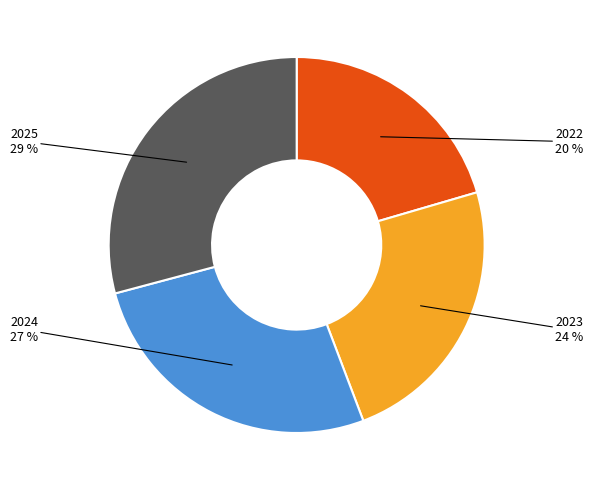

To the nearest percent, what portion does 2023 represent?

24%